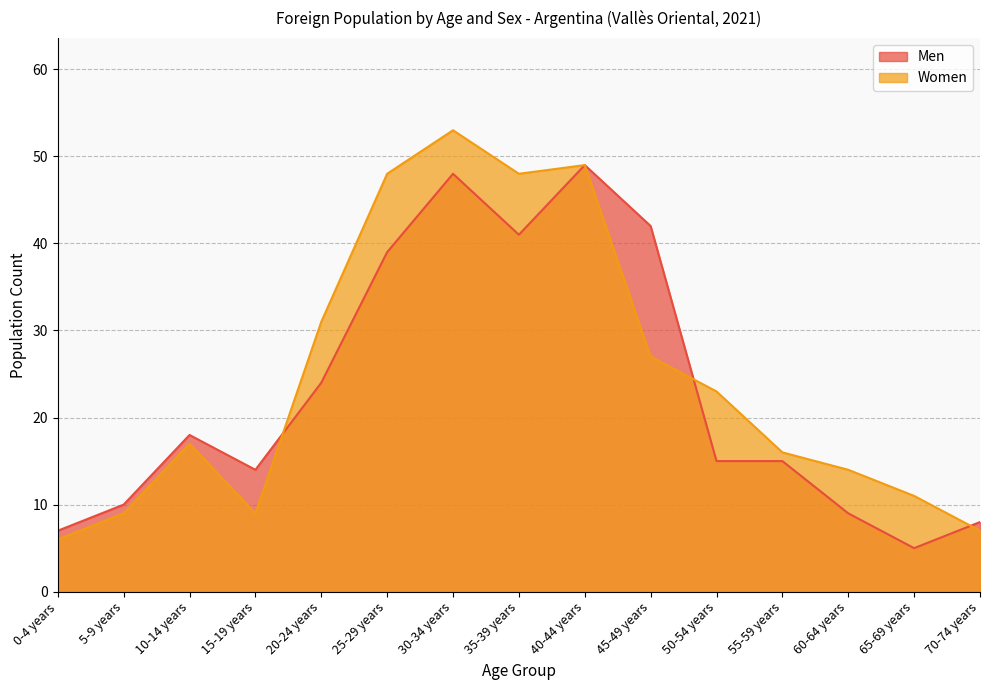

What is the total value across all series at 70-74 years?

15